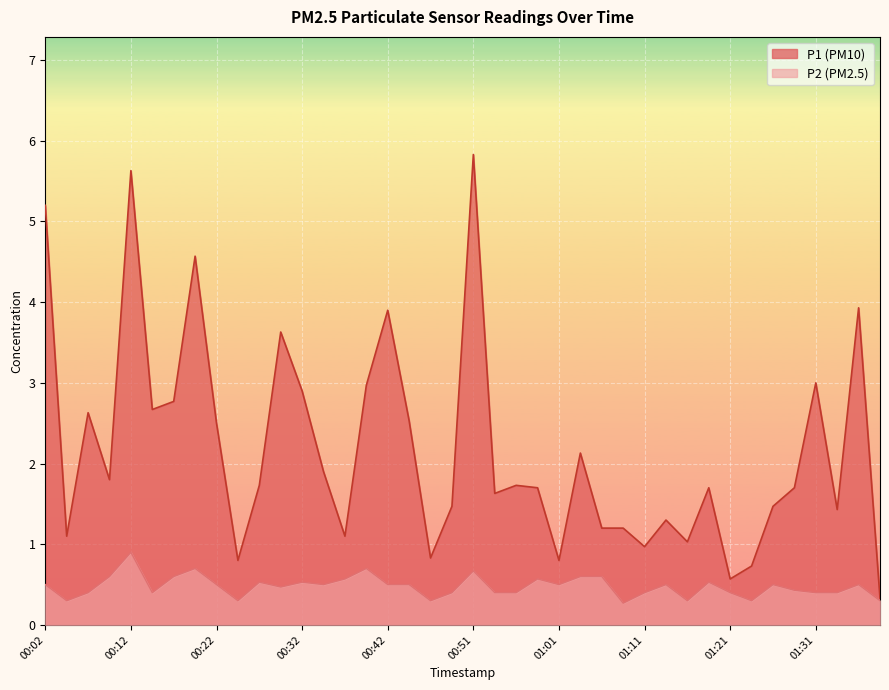

What position from the left is 00:24?

10